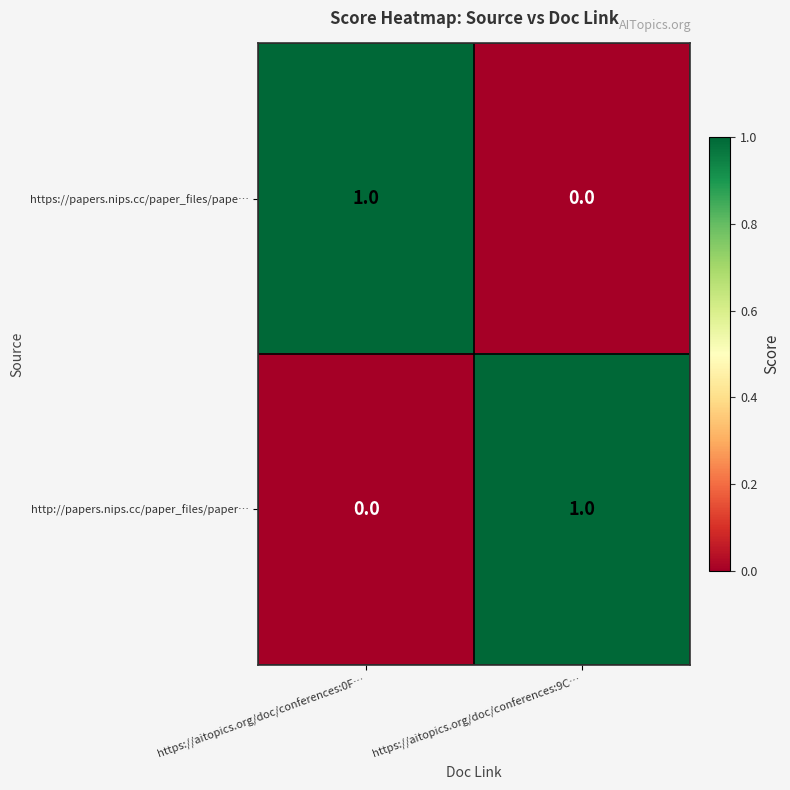

At which label is http://papers.nips.cc/paper_files/paper… closest to 0?

https://aitopics.org/doc/conferences:0F…